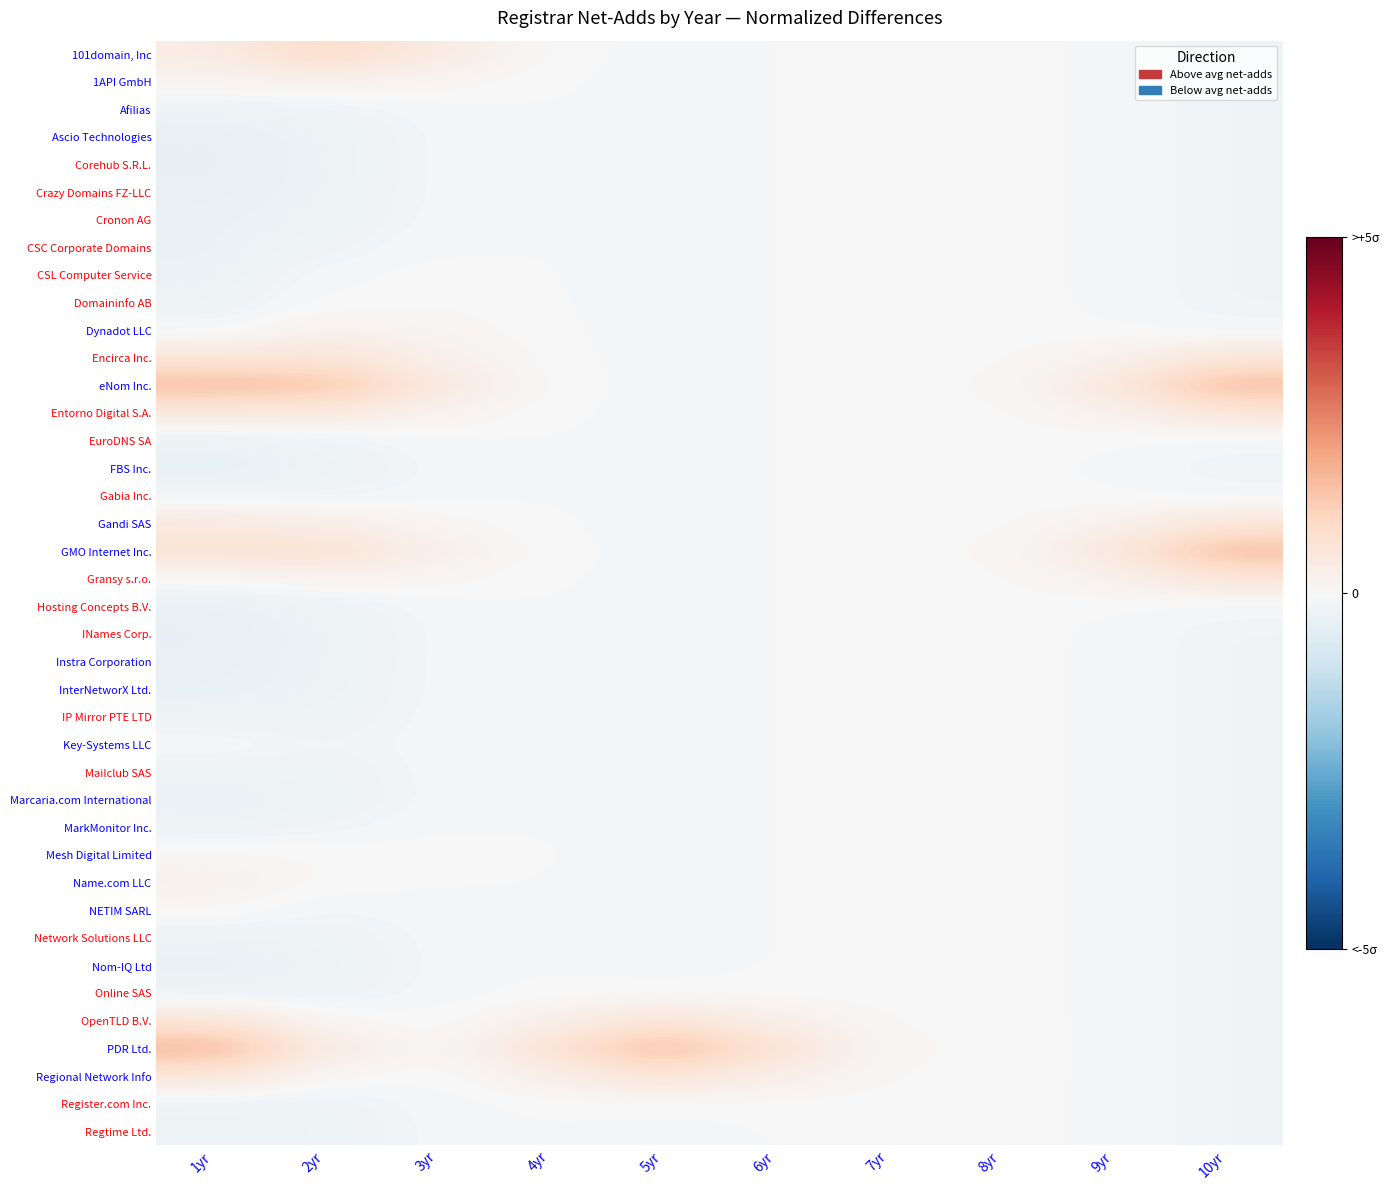

Which series has the largest total across all categories?

eNom Inc.